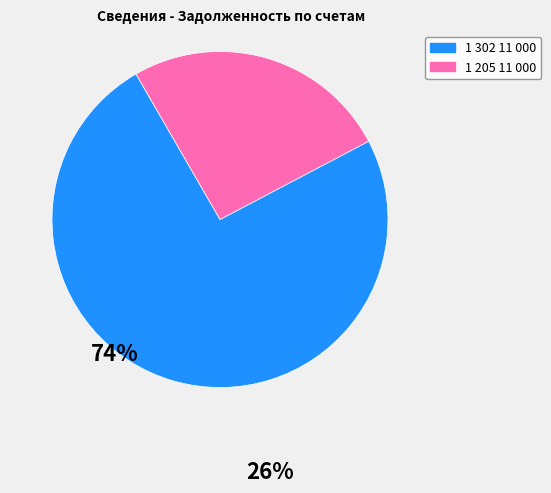

Does any single category account for the majority?

Yes